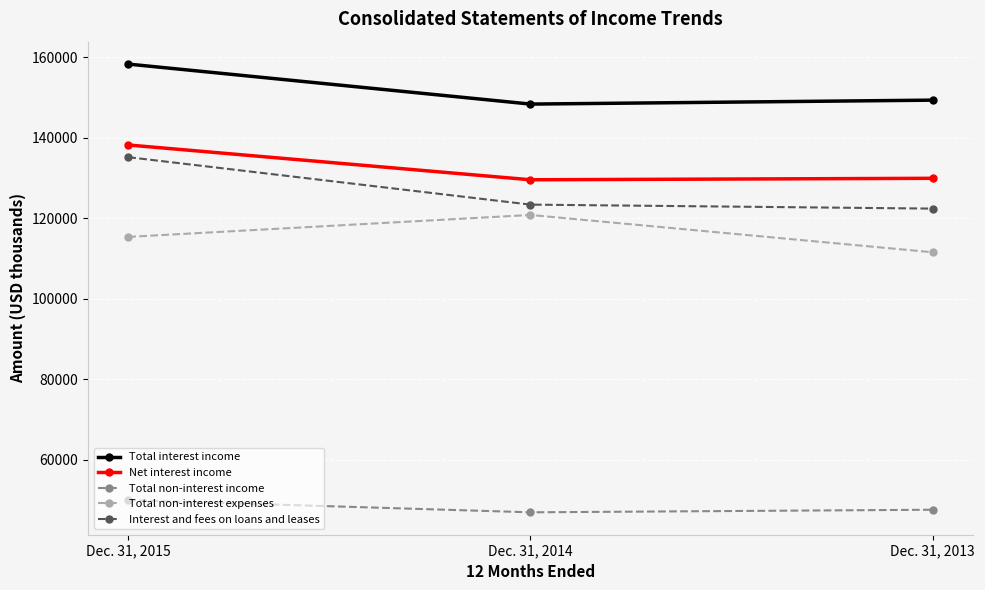

What is the total value across all series at Dec. 31, 2015?

596929